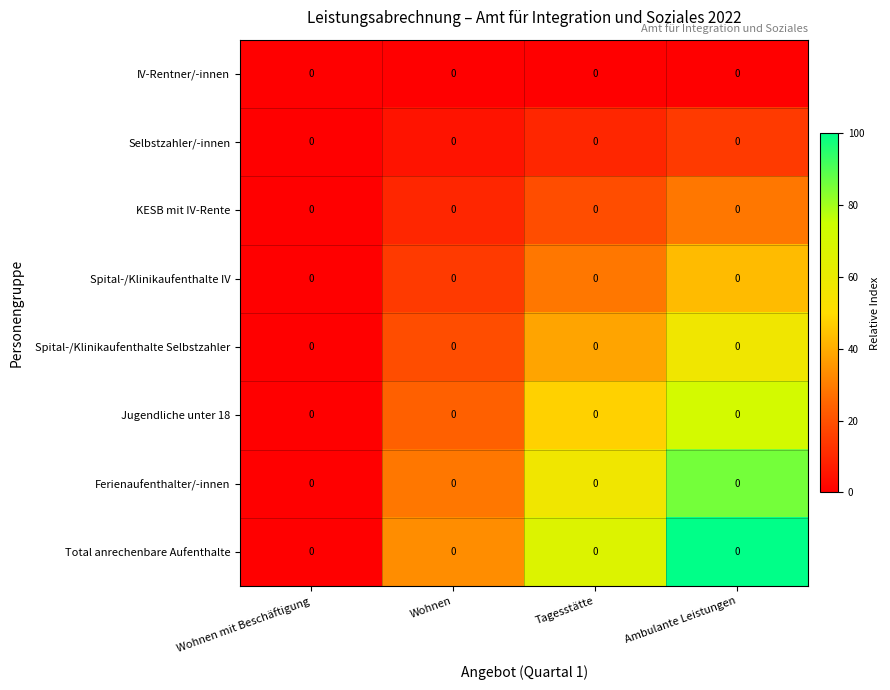

The Selbstzahler/-innen series shows 4.6 at Tagesstätte. True or false?

False